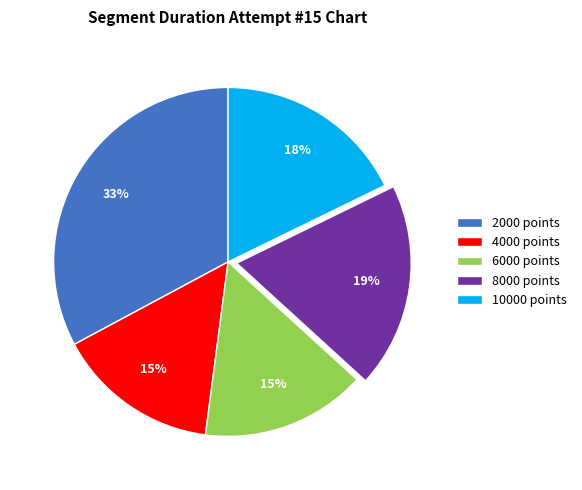

Is the sum of 8000 points and 4000 points greater than half?

No